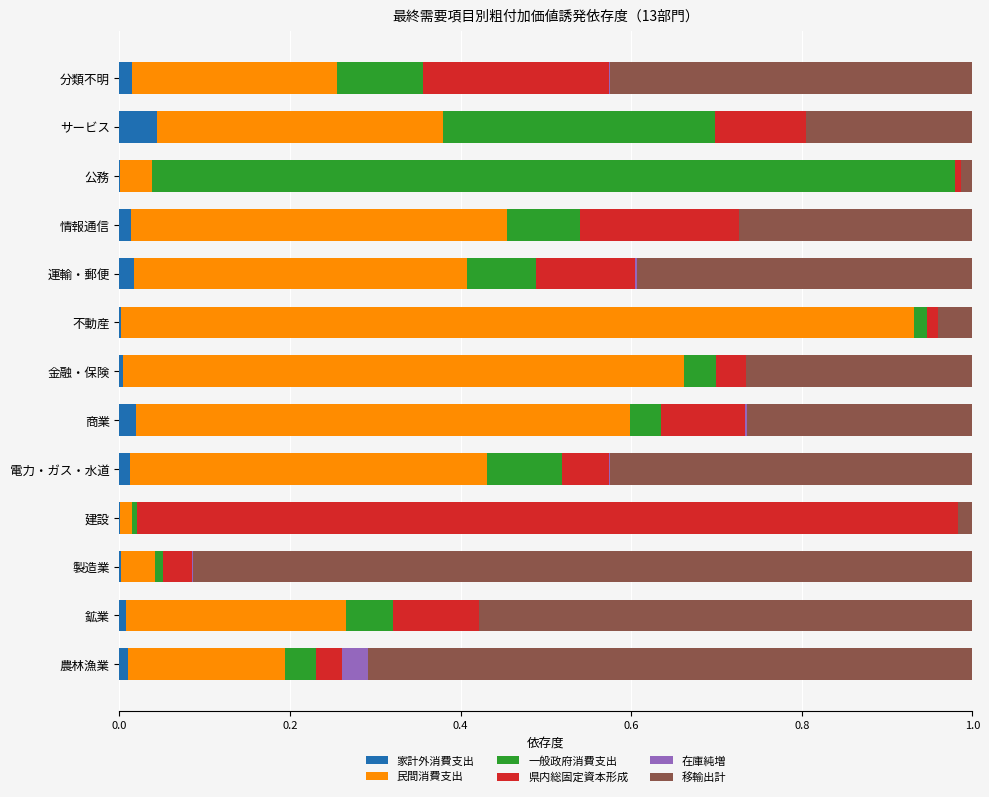

At which label does 家計外消費支出 reach its peak?

サービス